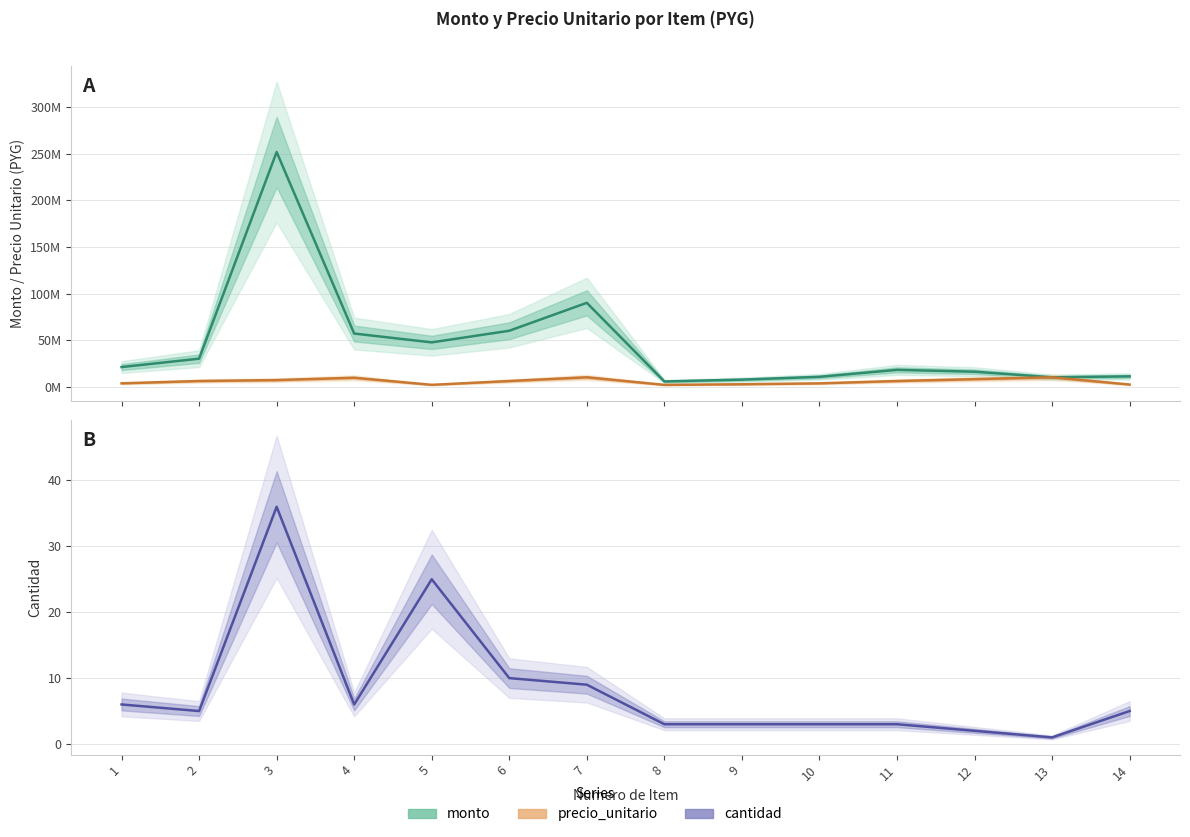

Rank the categories by monto value from lowest to highest.

8, 9, 13, 10, 14, 12, 11, 1, 2, 5, 4, 6, 7, 3